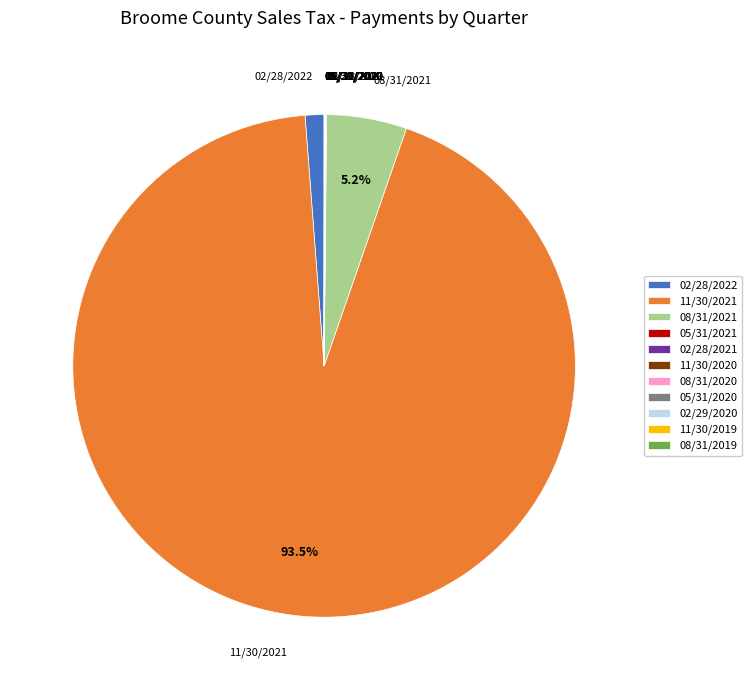

Which slice is the largest?

11/30/2021